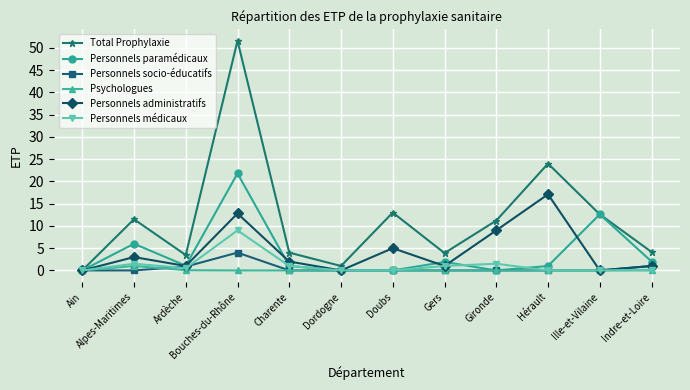

Rank the series by their maximum value, from highest to lowest.

Total Prophylaxie, Personnels paramédicaux, Personnels administratifs, Personnels médicaux, Personnels socio-éducatifs, Psychologues